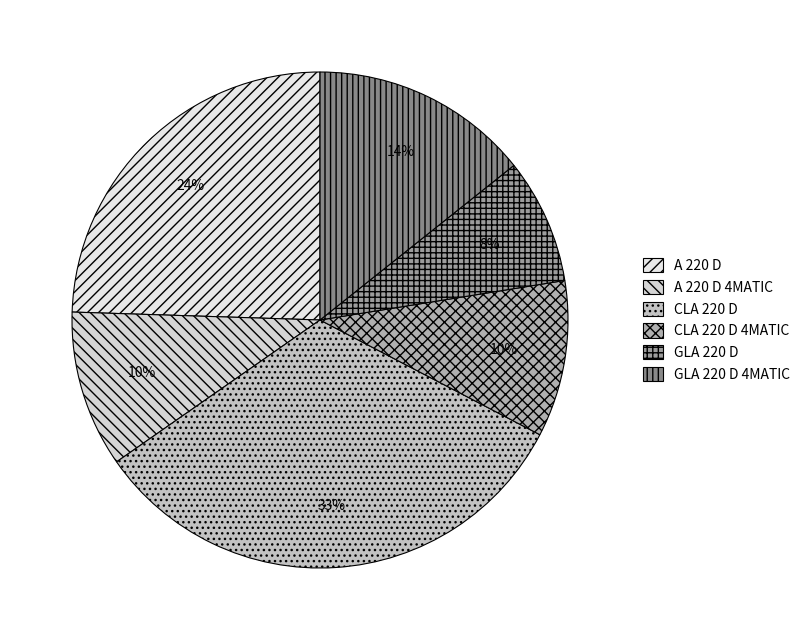

What is the ratio of the value at CLA 220 D to the value at A 220 D 4MATIC?

3.2